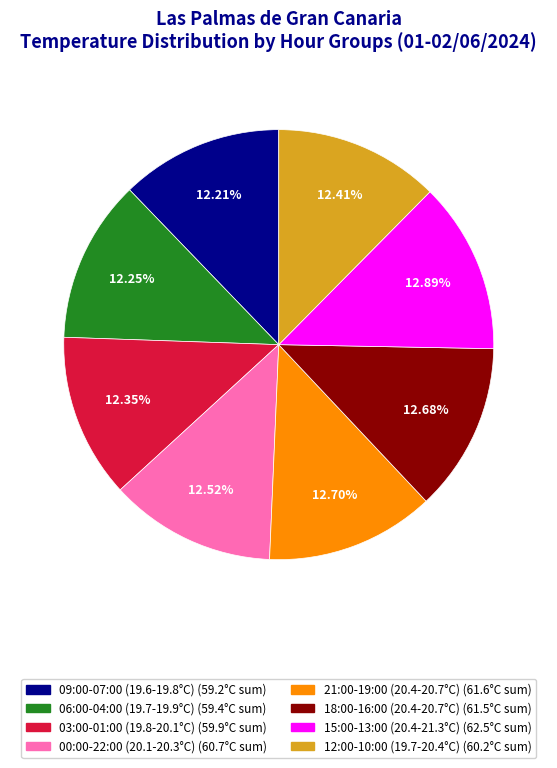

Is there any slice that represents more than half of the pie?

No